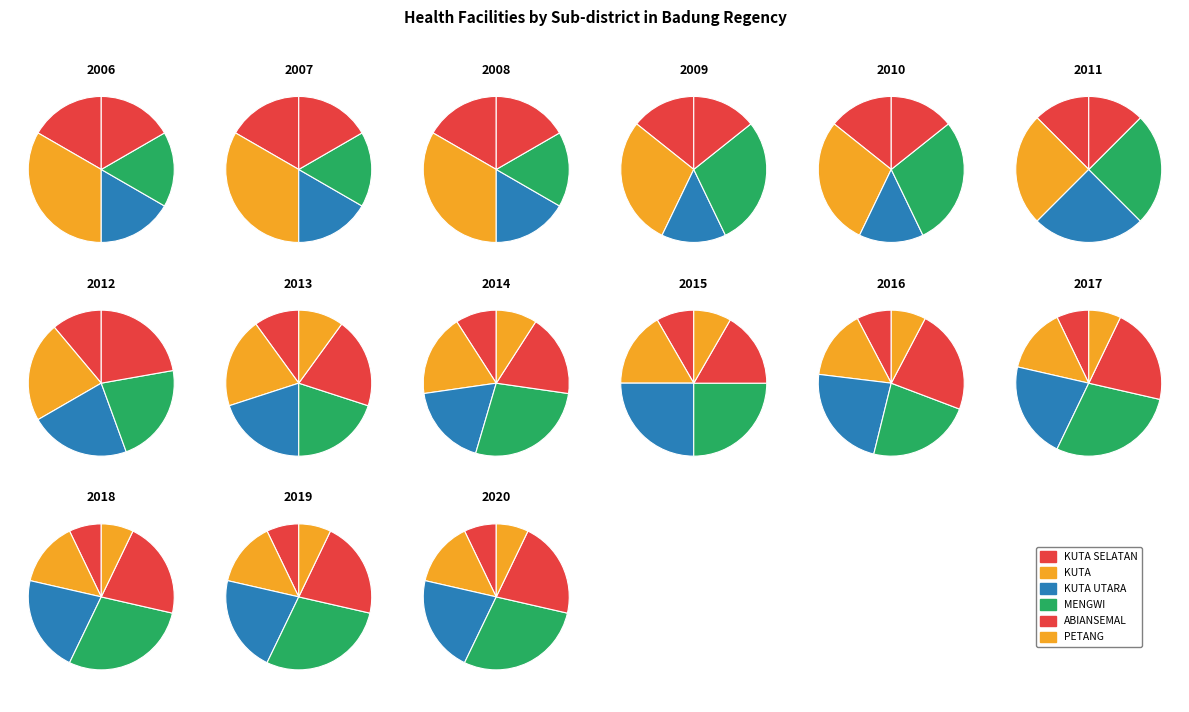

What is the total percentage of KUTA UTARA and MENGWI?

50.0%